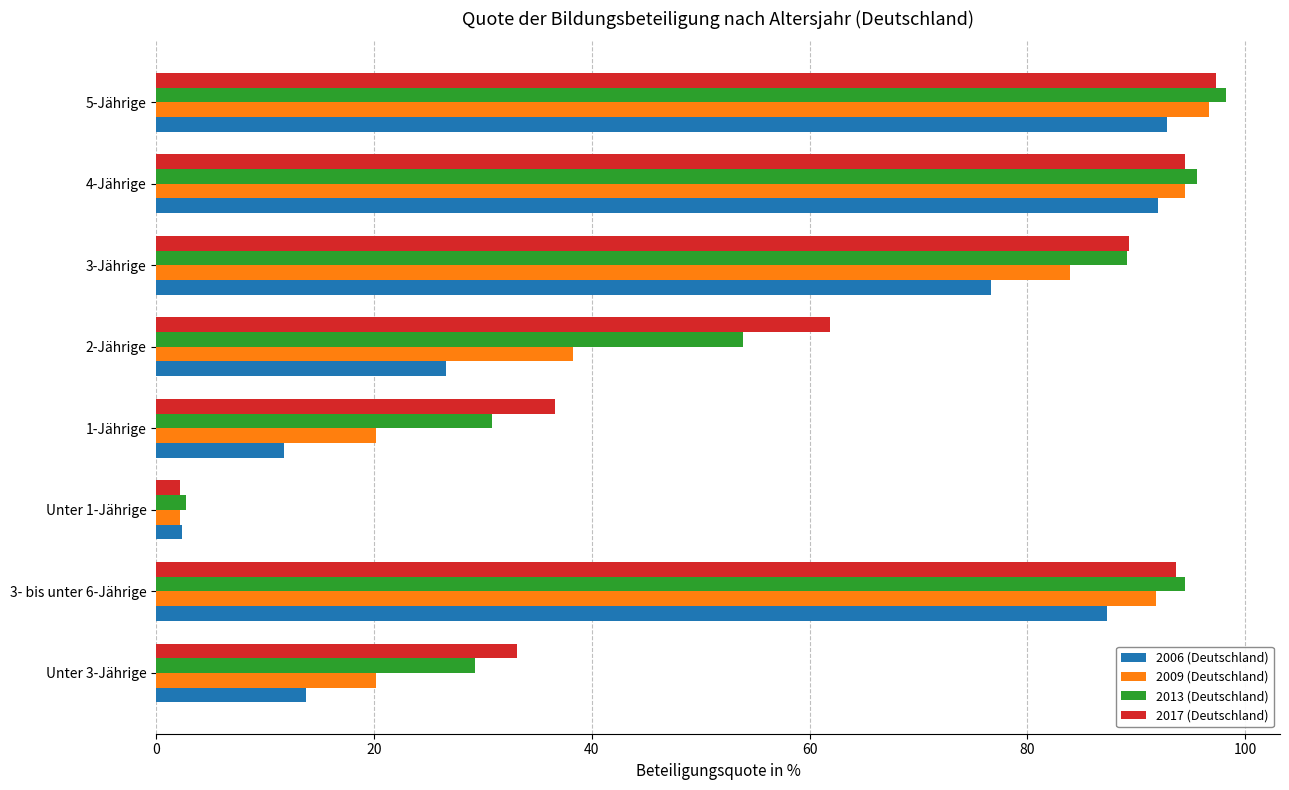

What is the greatest value displayed?

98.3